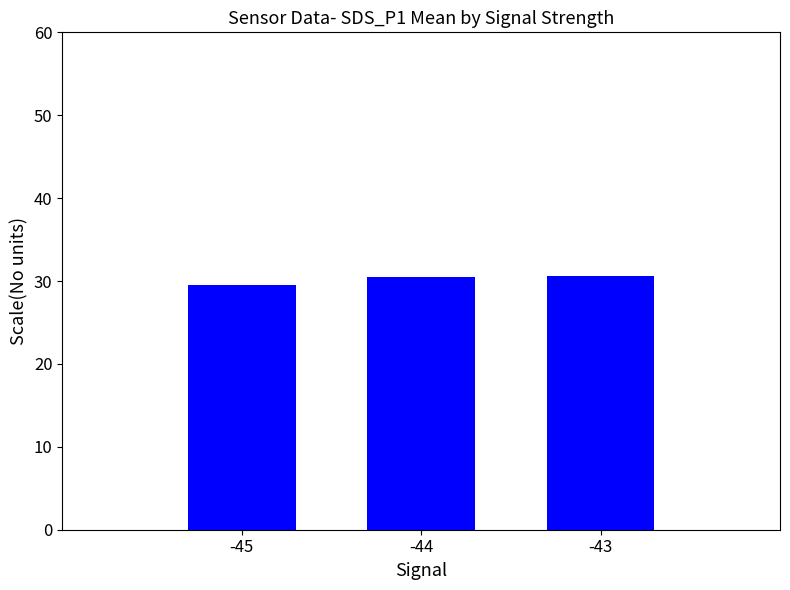

Count the number of values greater than 30.

2